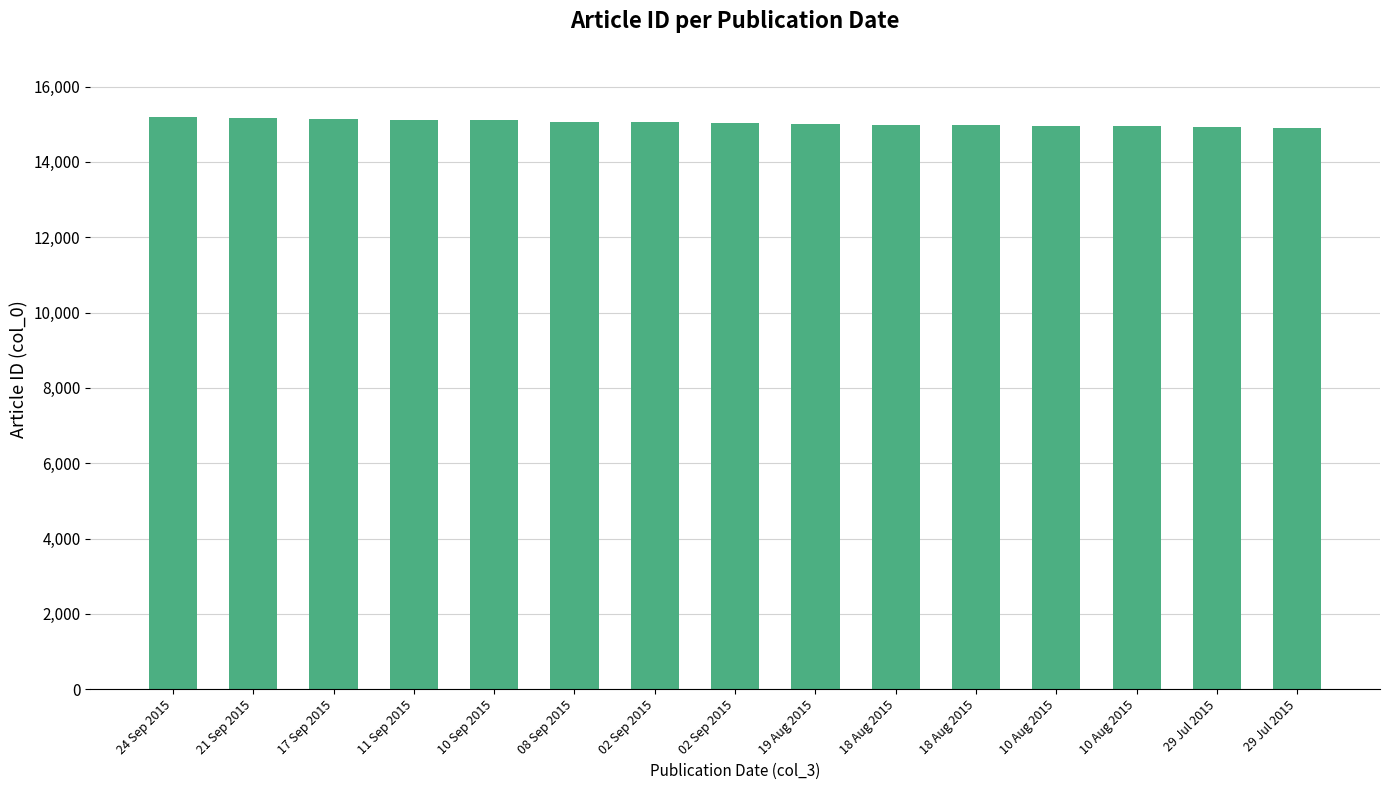

Count the number of data series in this chart.

1